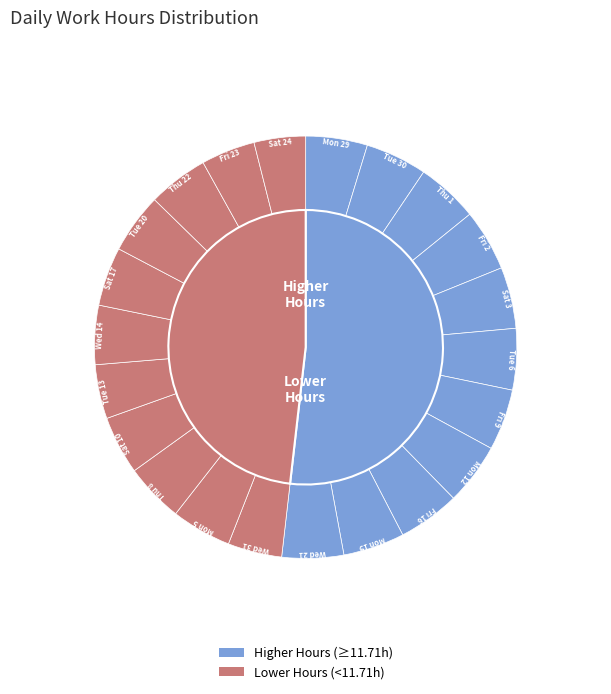

Between Mon 19 and Wed 31, which is larger?

Mon 19